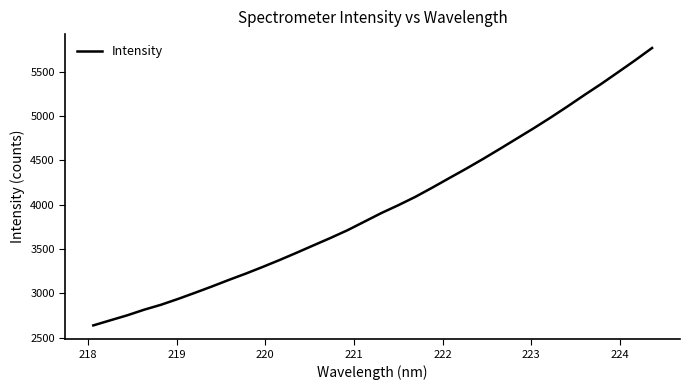

What is the difference between the maximum and minimum values?

3131.5